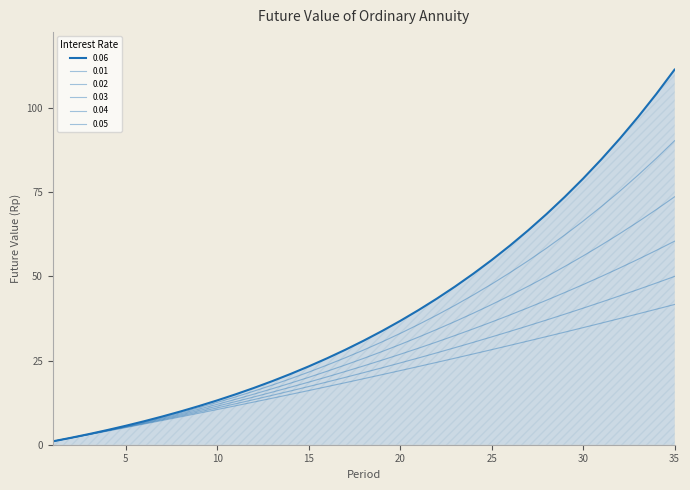

Is the value of 0.03 at 8 greater than the value of 0.02 at 3?

Yes